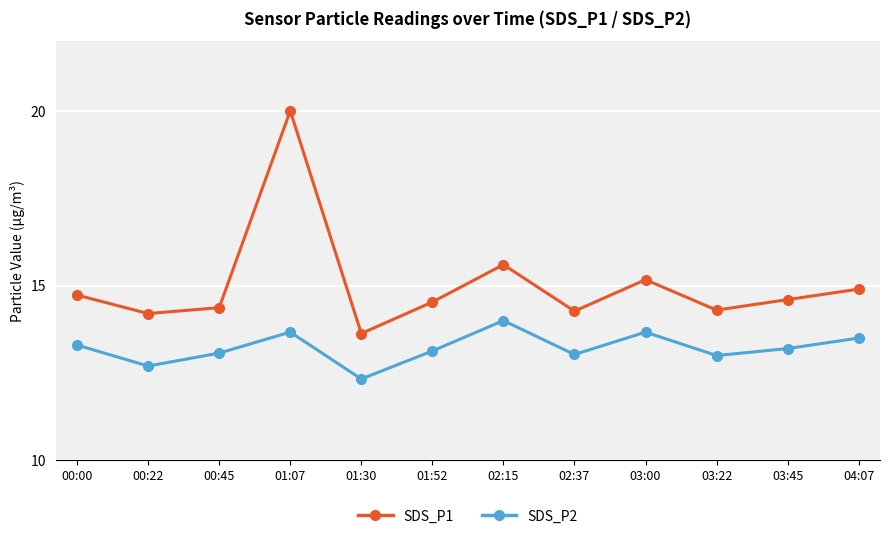

How many lines are shown in the chart?

2